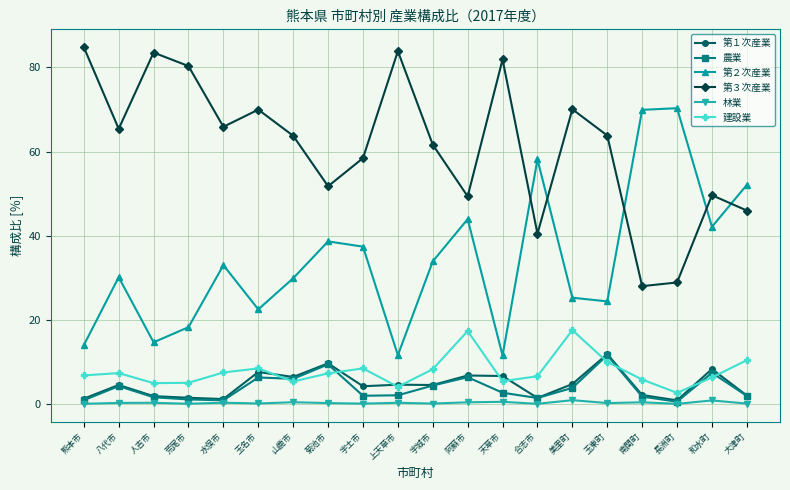

At which category does 第２次産業 reach its first local valley?

人吉市